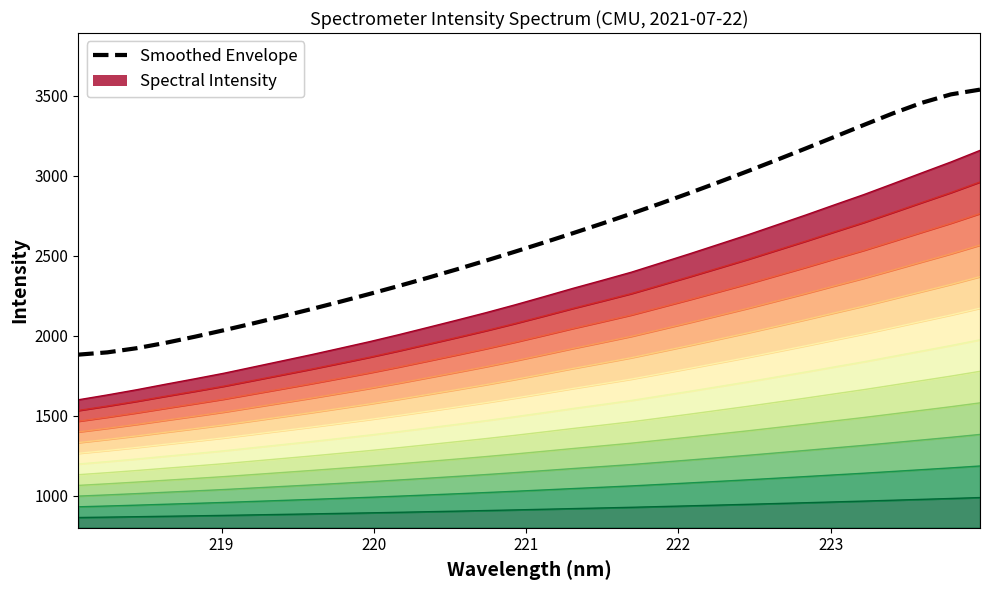

What is the difference between the maximum and minimum values?

1657.1